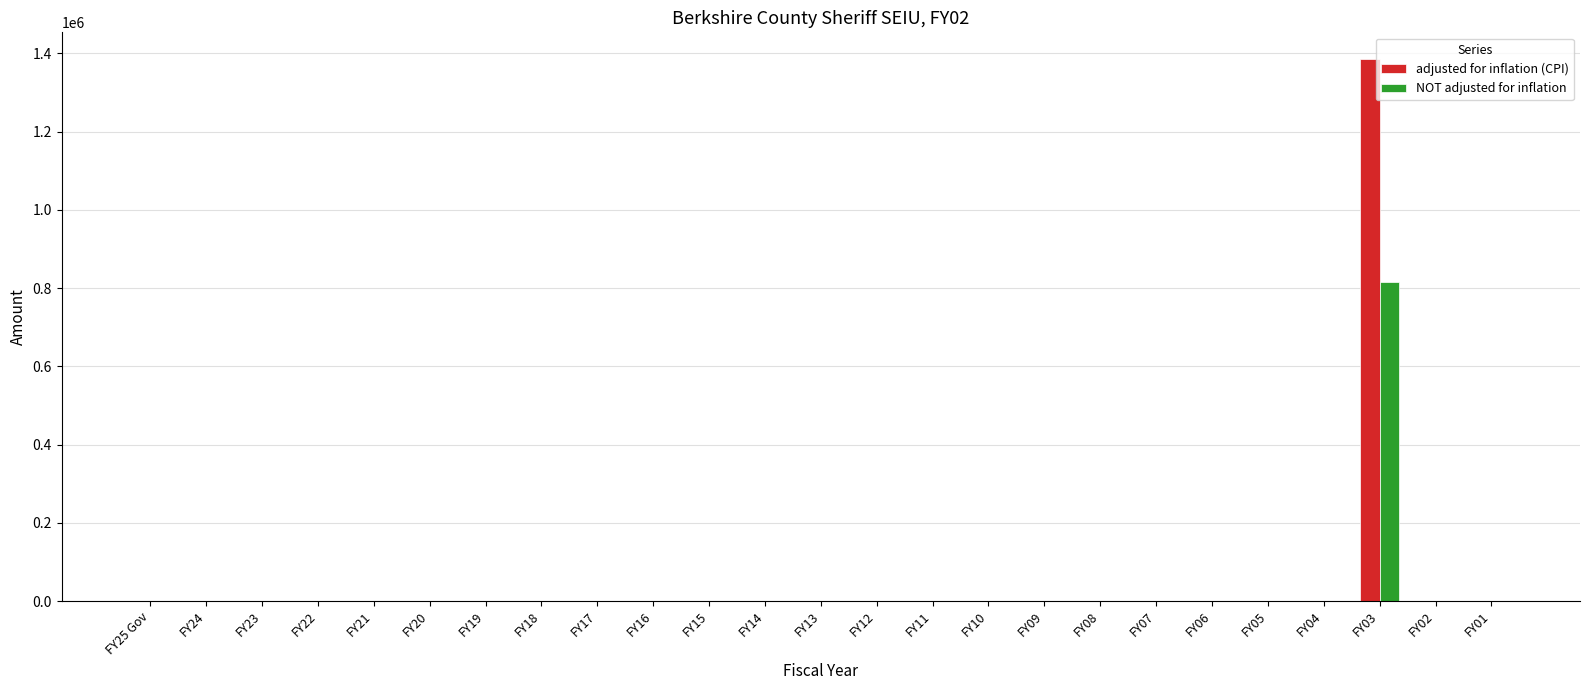

Reading right to left, what are all the values shown in this chart?

adjusted for inflation (CPI): FY01=0	FY02=0	FY03=1384805	FY04=0	FY05=0	FY06=0	FY07=0	FY08=0	FY09=0	FY10=0	FY11=0	FY12=0	FY13=0	FY14=0	FY15=0	FY16=0	FY17=0	FY18=0	FY19=0	FY20=0	FY21=0	FY22=0	FY23=0	FY24=0	FY25 Gov=0
NOT adjusted for inflation: FY01=0	FY02=0	FY03=815000	FY04=0	FY05=0	FY06=0	FY07=0	FY08=0	FY09=0	FY10=0	FY11=0	FY12=0	FY13=0	FY14=0	FY15=0	FY16=0	FY17=0	FY18=0	FY19=0	FY20=0	FY21=0	FY22=0	FY23=0	FY24=0	FY25 Gov=0